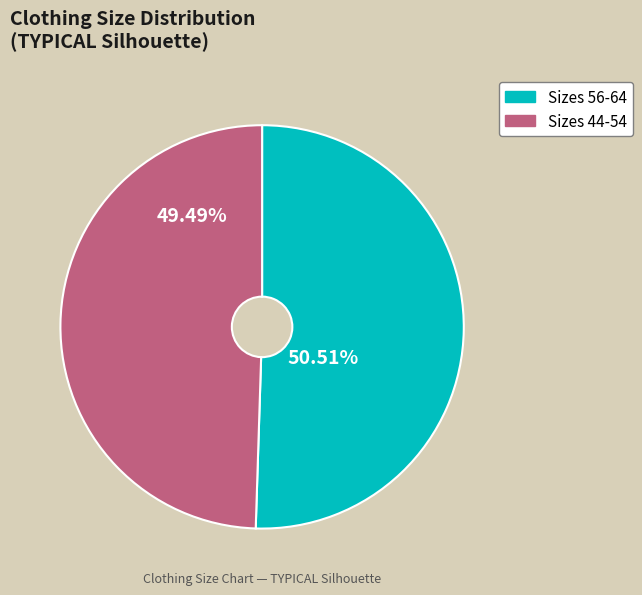

Is there any slice that represents more than half of the pie?

Yes